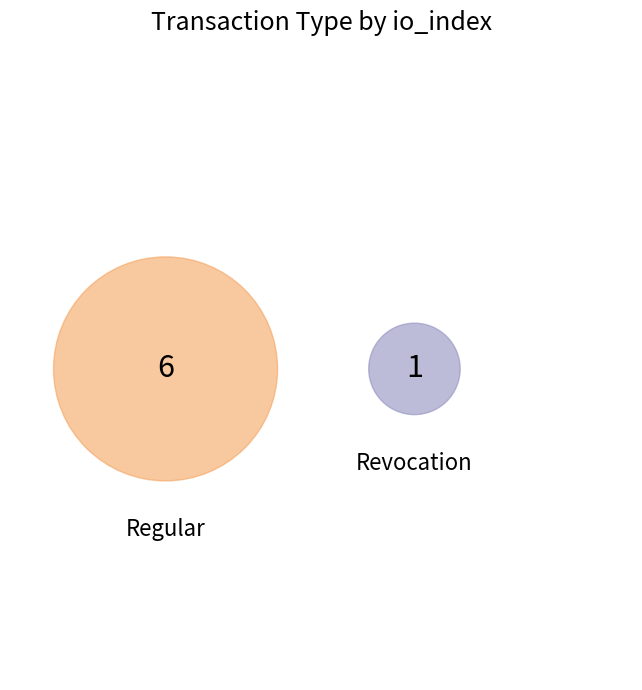

To the nearest percent, what portion does Revocation represent?

14%